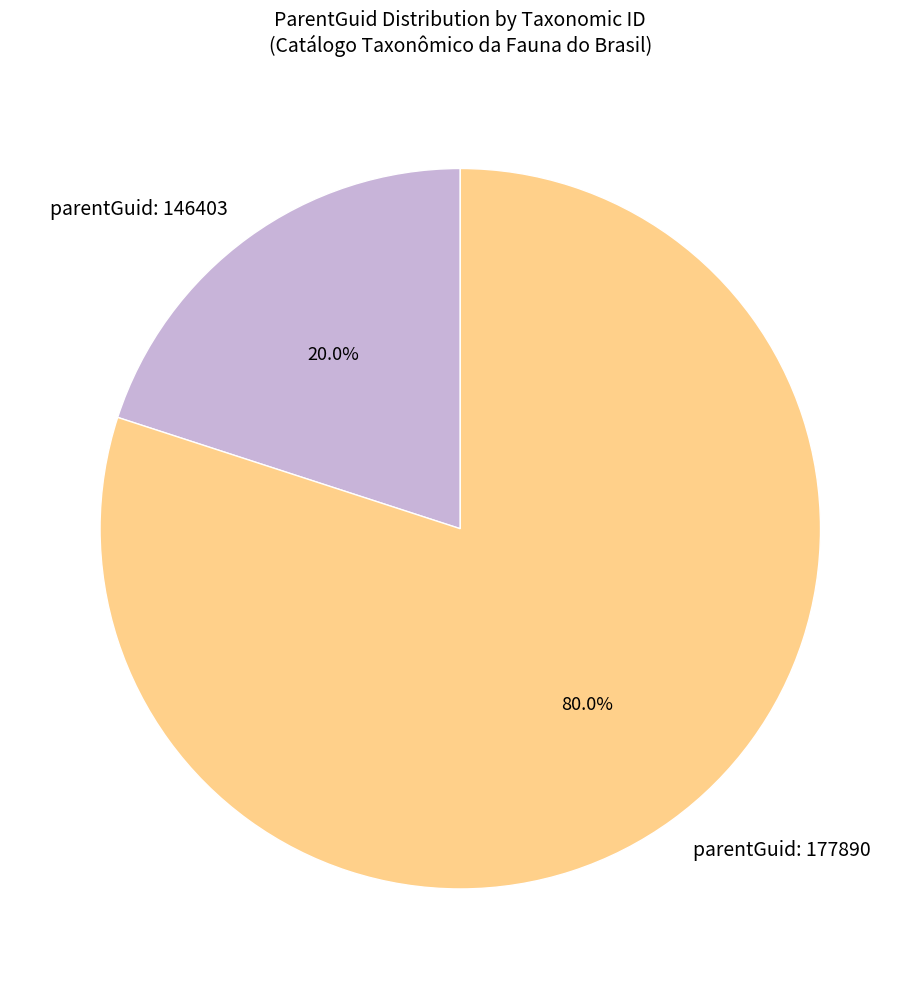

Combined, do parentGuid: 177890 and parentGuid: 146403 account for over 50%?

Yes